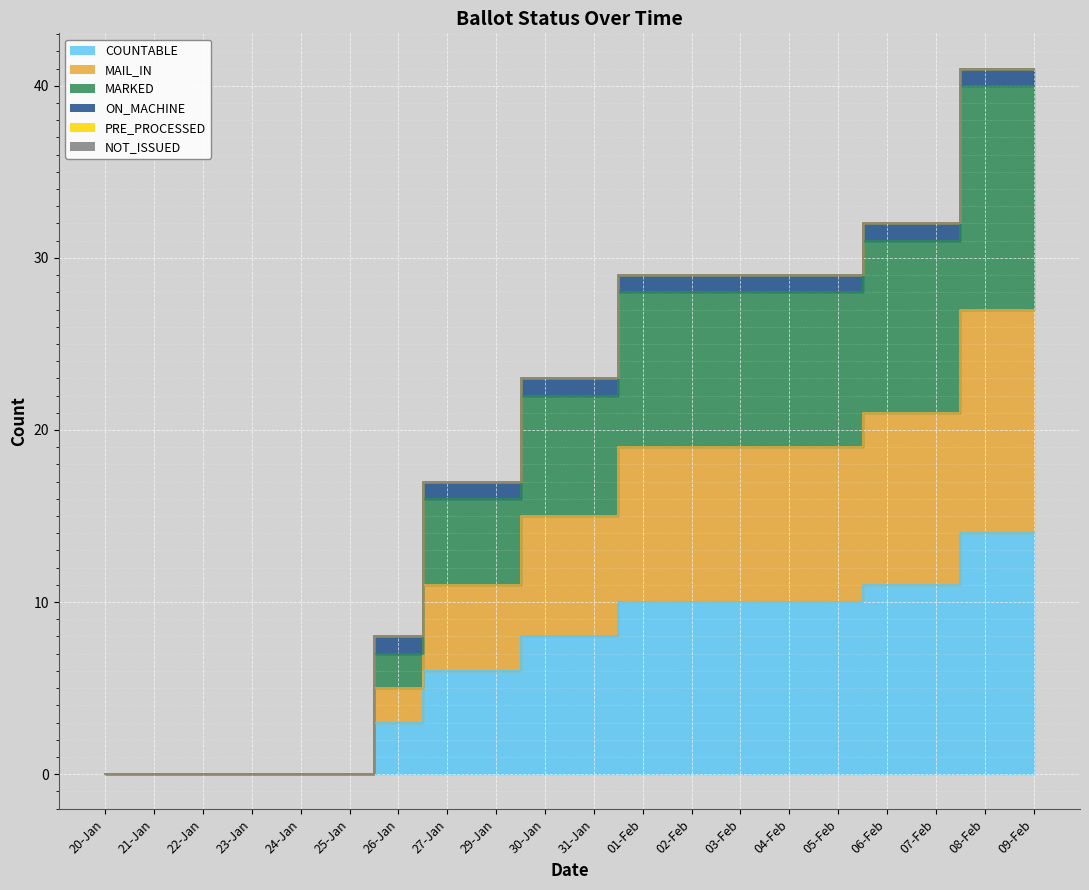

Which category has the highest value across all series?

08-Feb